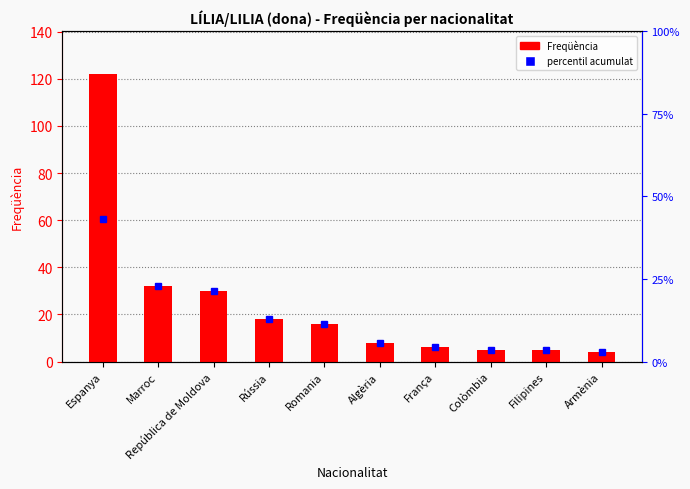

What is the label of the 6th bar from the left?

Algèria